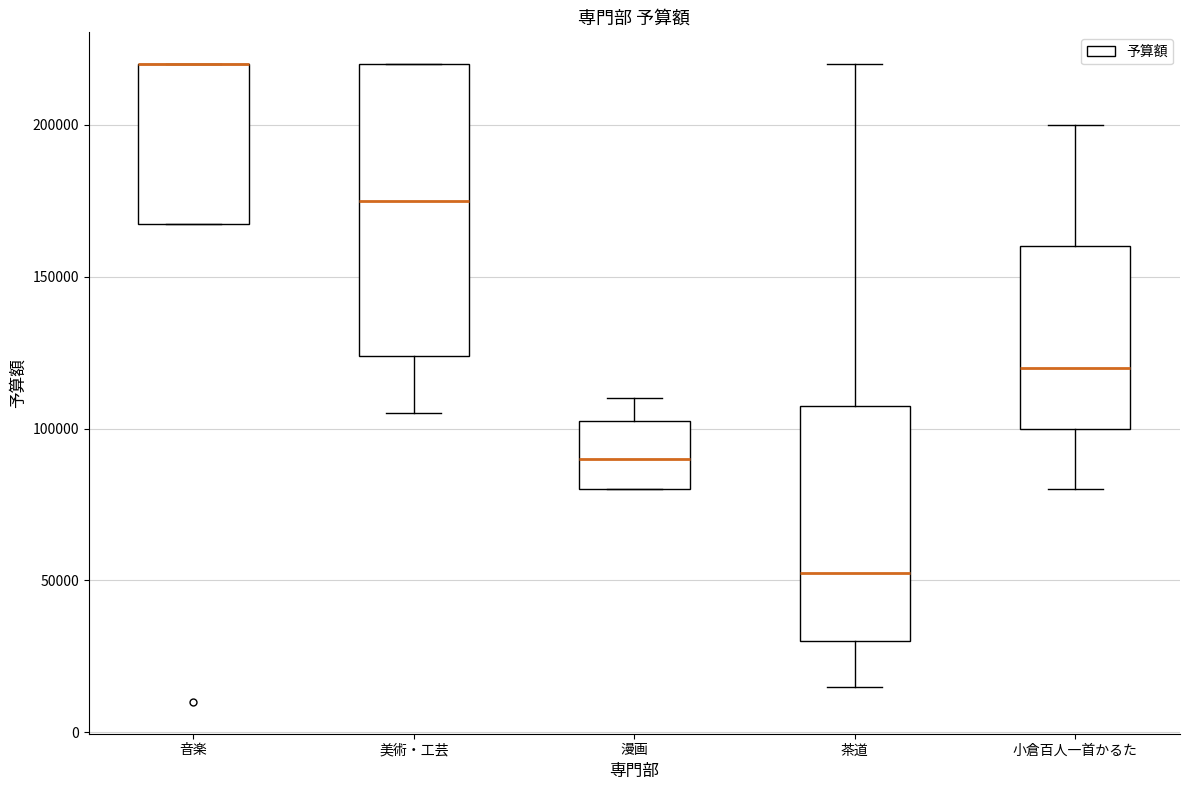

Where does the upper whisker of the box for 茶道 end on the y-axis? The values are not printed on the chart, so give them approximately, as read against the axis.

220000